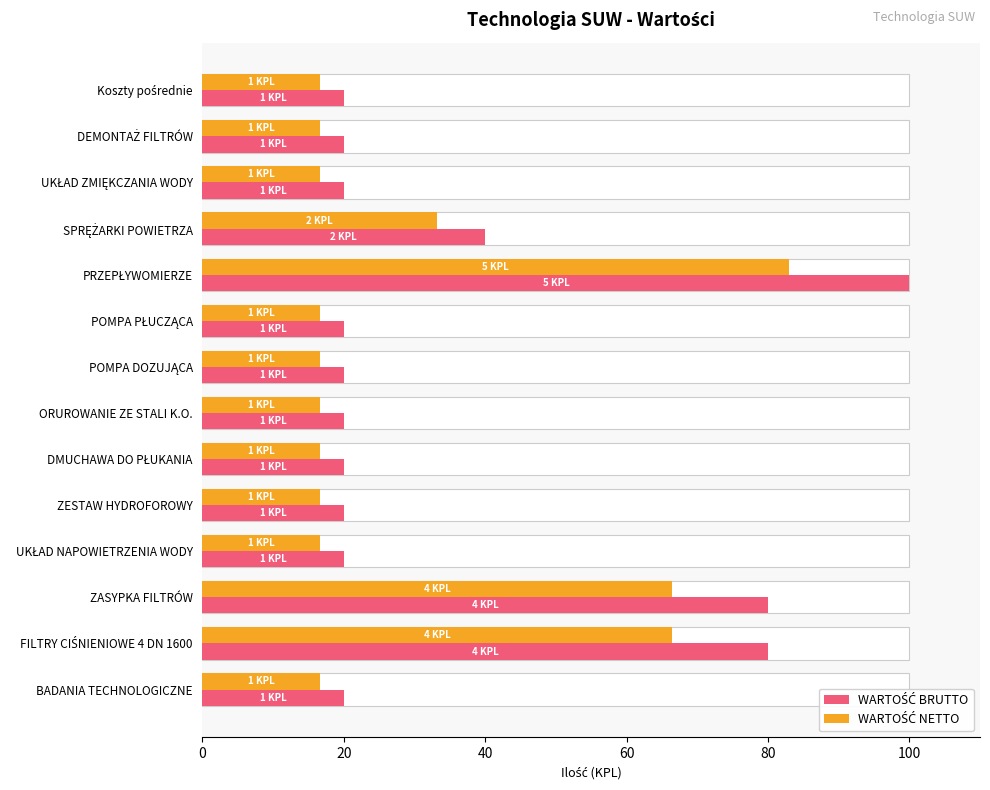

At how many categories does at least one series exceed 47?

3